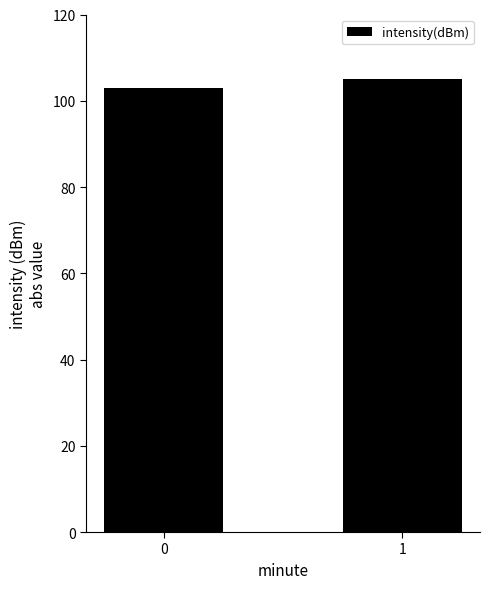

Where does the data first go above 104?

1